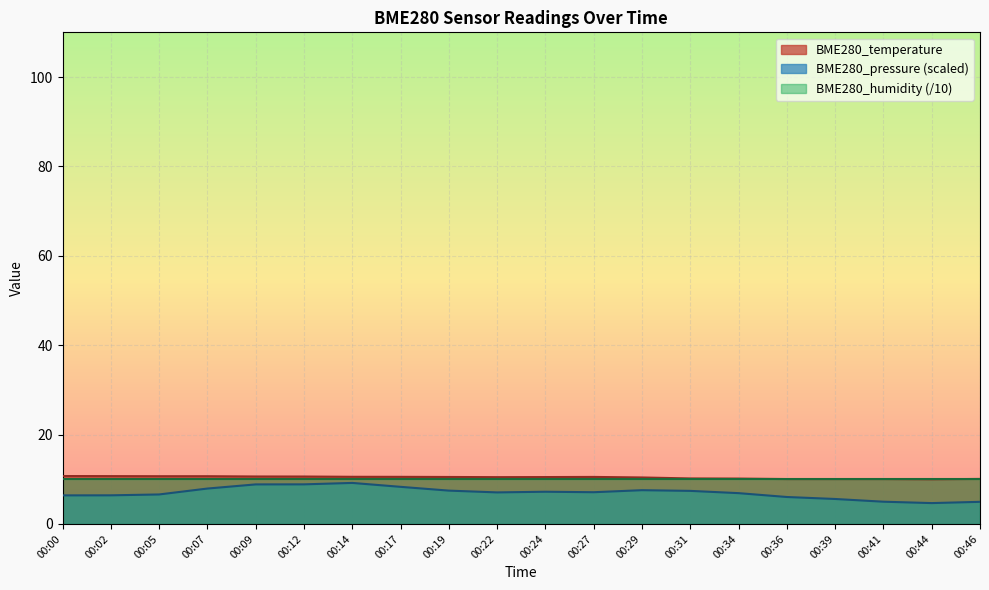

What is the difference between the highest and lowest values at 00:29?

2.8